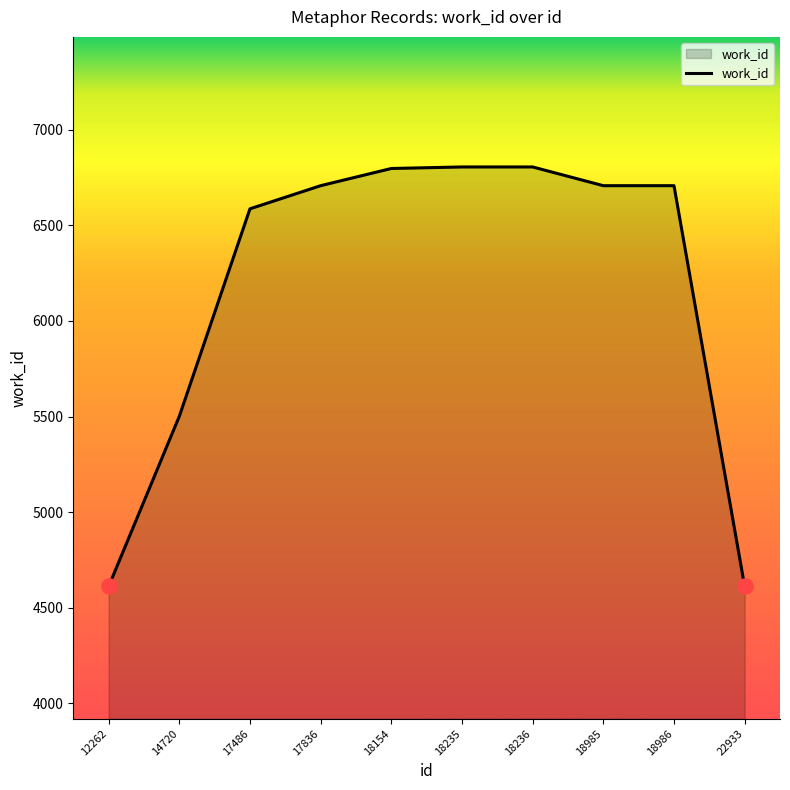

Which has a higher value, 12262 or 14720?

14720